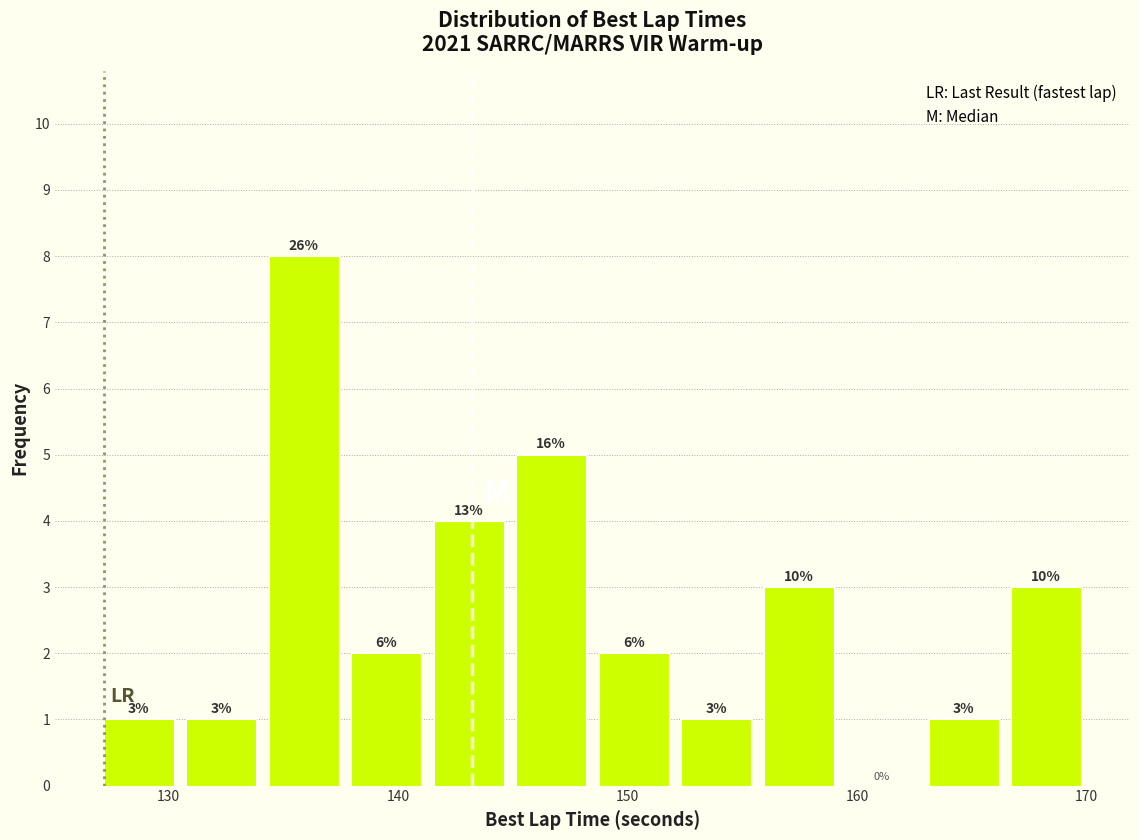

Around what value on the x-axis is the tallest bar? Give the approximate position of its centre, as read against the axis.

136